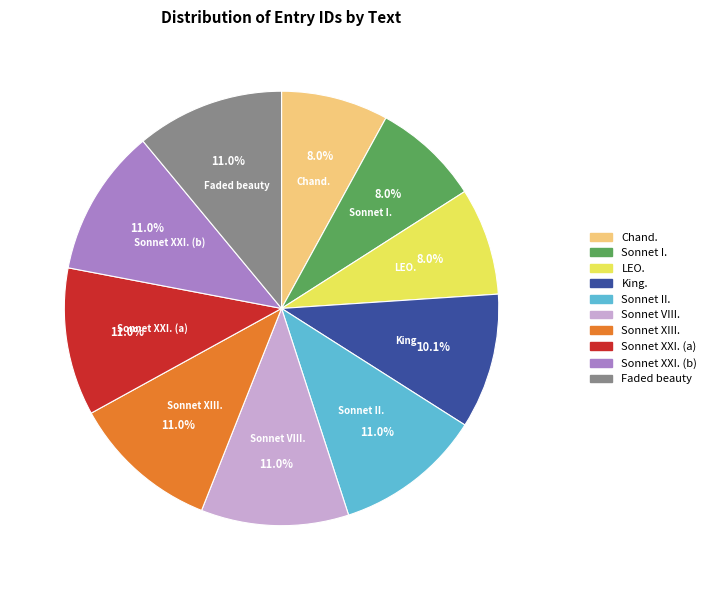

How many segments does this pie chart have?

10